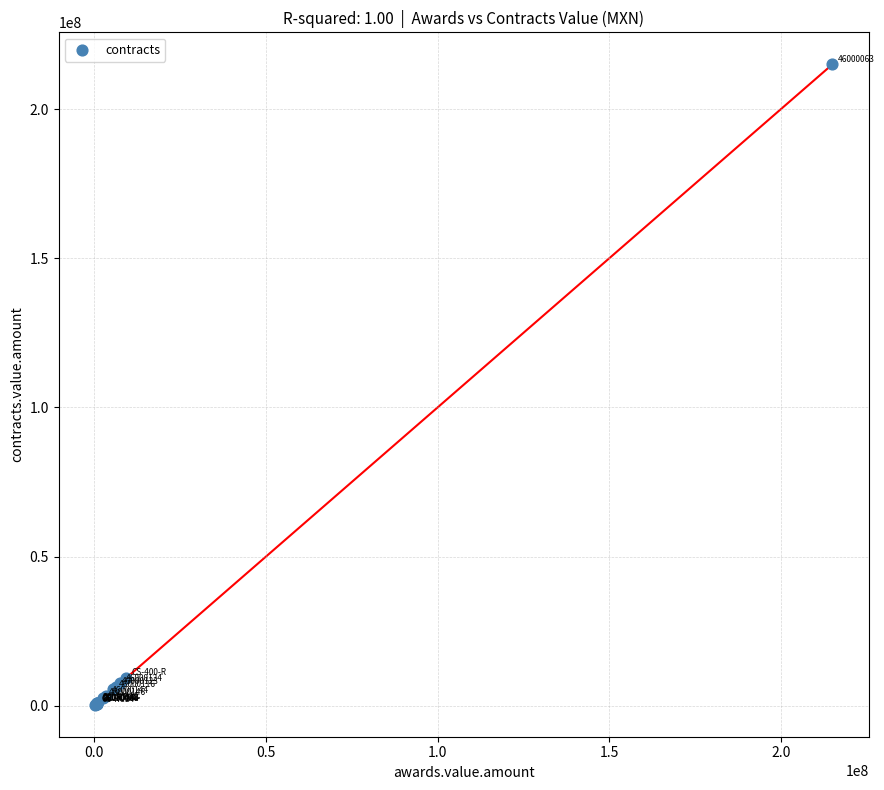

What Y value in the scatter plot is closest to 107659141?

9343495.8